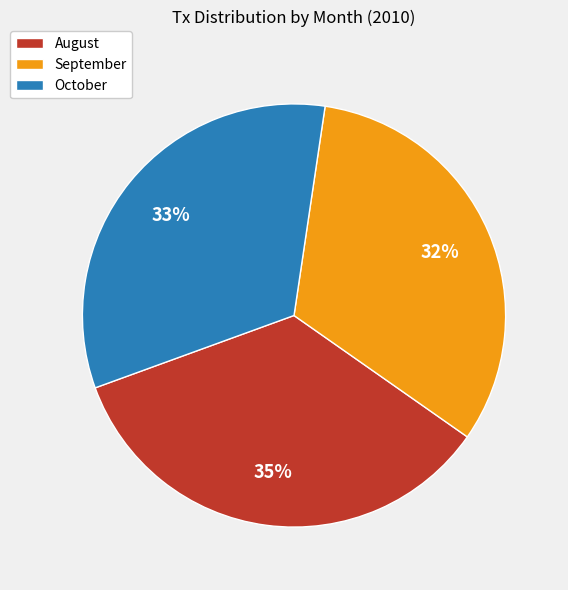

Count the number of slices in the pie.

3